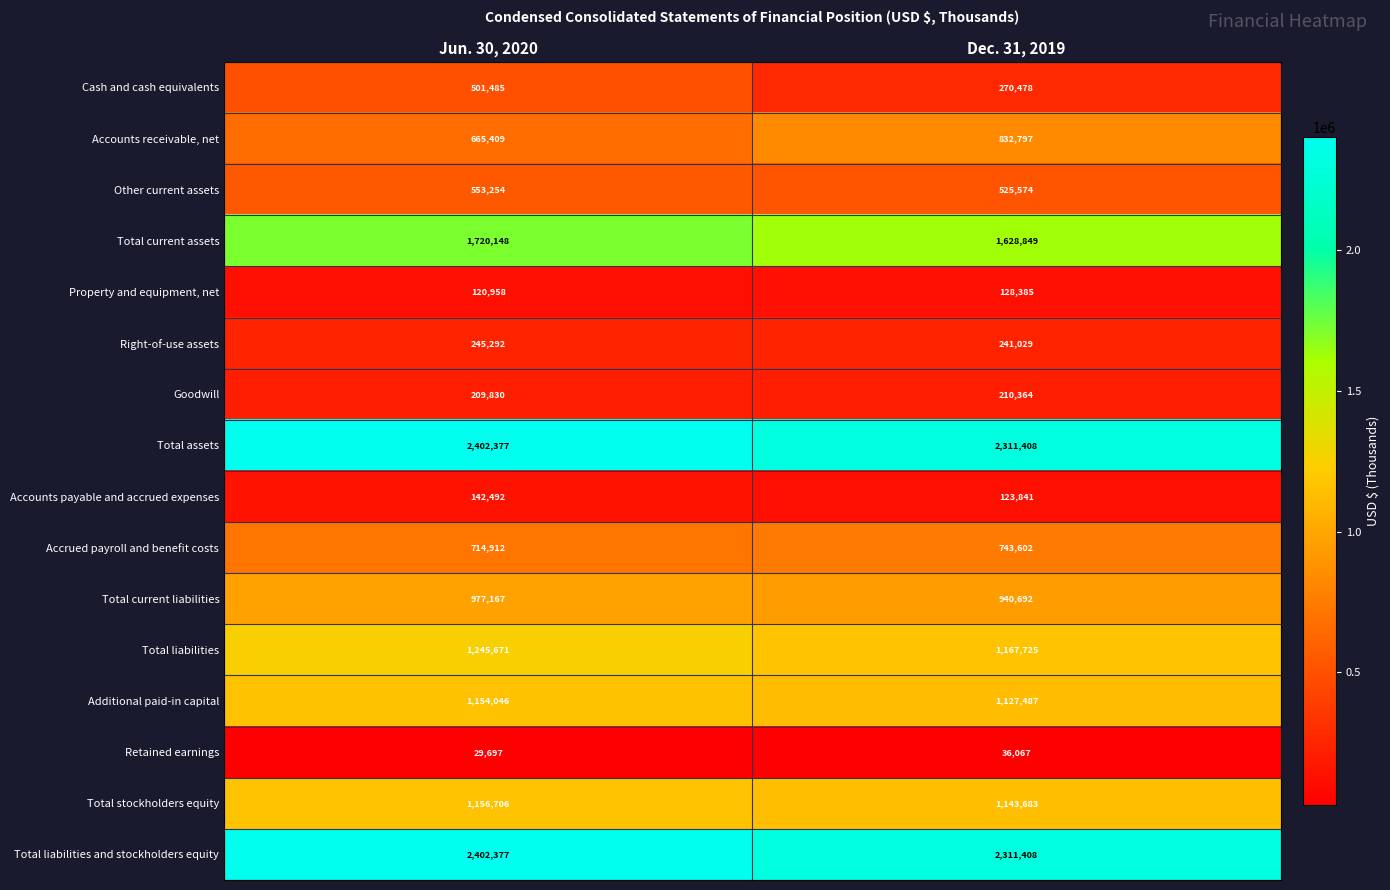

What is the sum of the Accrued payroll and benefit costs values at Dec. 31, 2019 and Jun. 30, 2020?

1458514